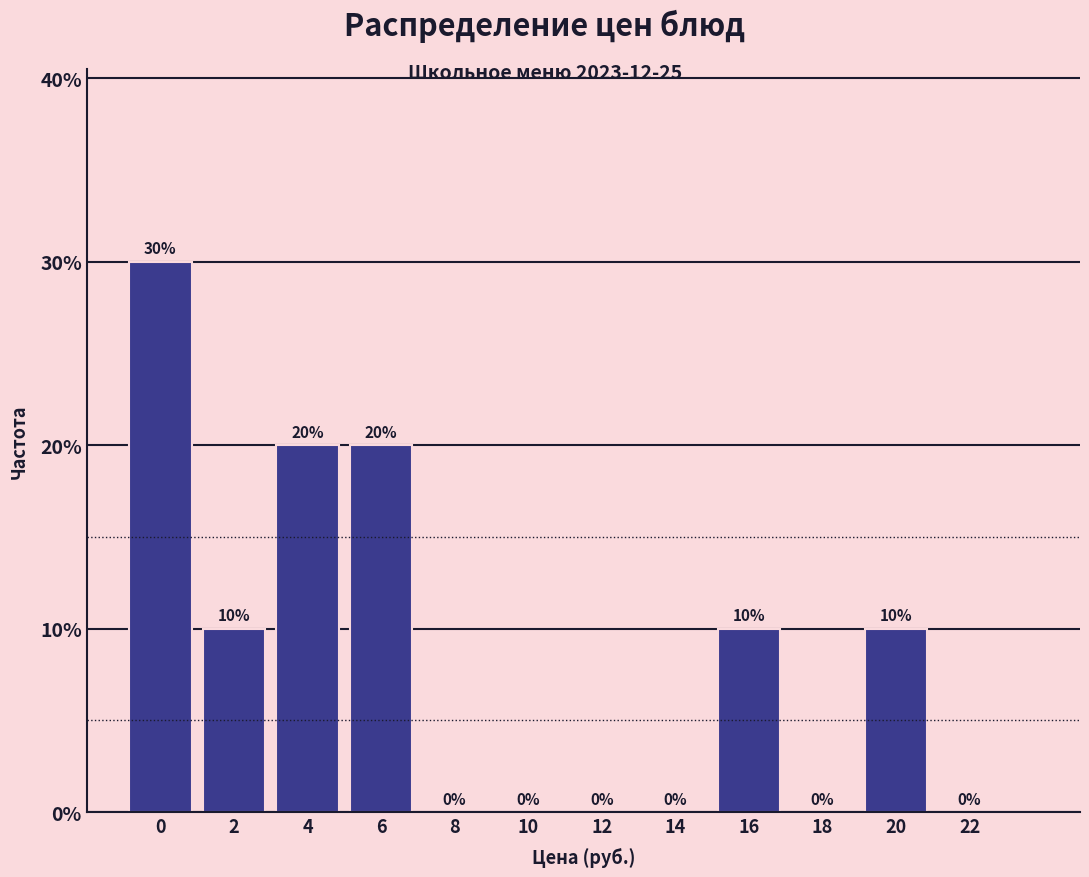

Reading right to left, what are all the values shown in this chart?

22=0	20=10	18=0	16=10	14=0	12=0	10=0	8=0	6=20	4=20	2=10	0=30